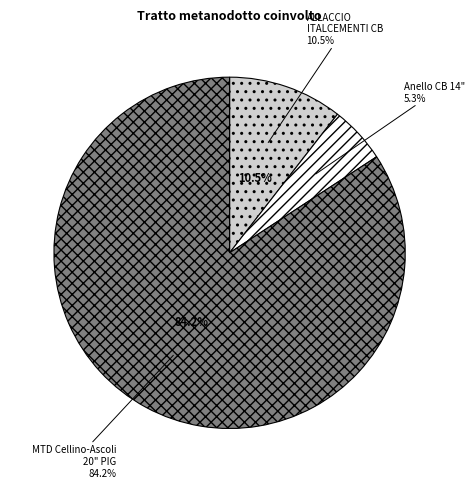

Which slice represents more than half of the pie?

MTD Cellino-Ascoli 20" Passaggio PIG